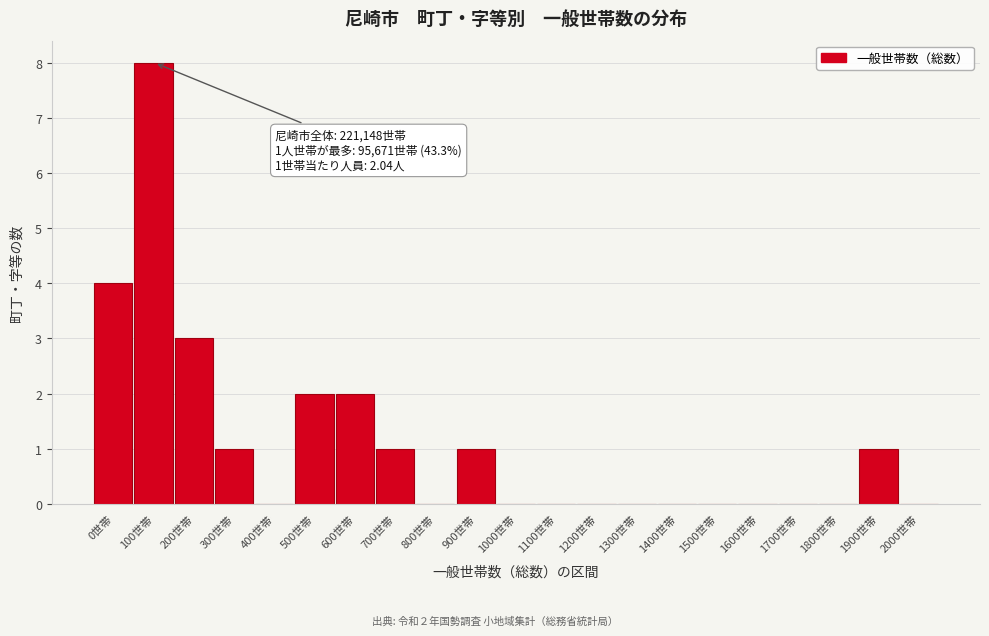

Reading right to left, transcribe all the data shown in this chart.

2000世帯=0	1900世帯=1	1800世帯=0	1700世帯=0	1600世帯=0	1500世帯=0	1400世帯=0	1300世帯=0	1200世帯=0	1100世帯=0	1000世帯=0	900世帯=1	800世帯=0	700世帯=1	600世帯=2	500世帯=2	400世帯=0	300世帯=1	200世帯=3	100世帯=8	0世帯=4